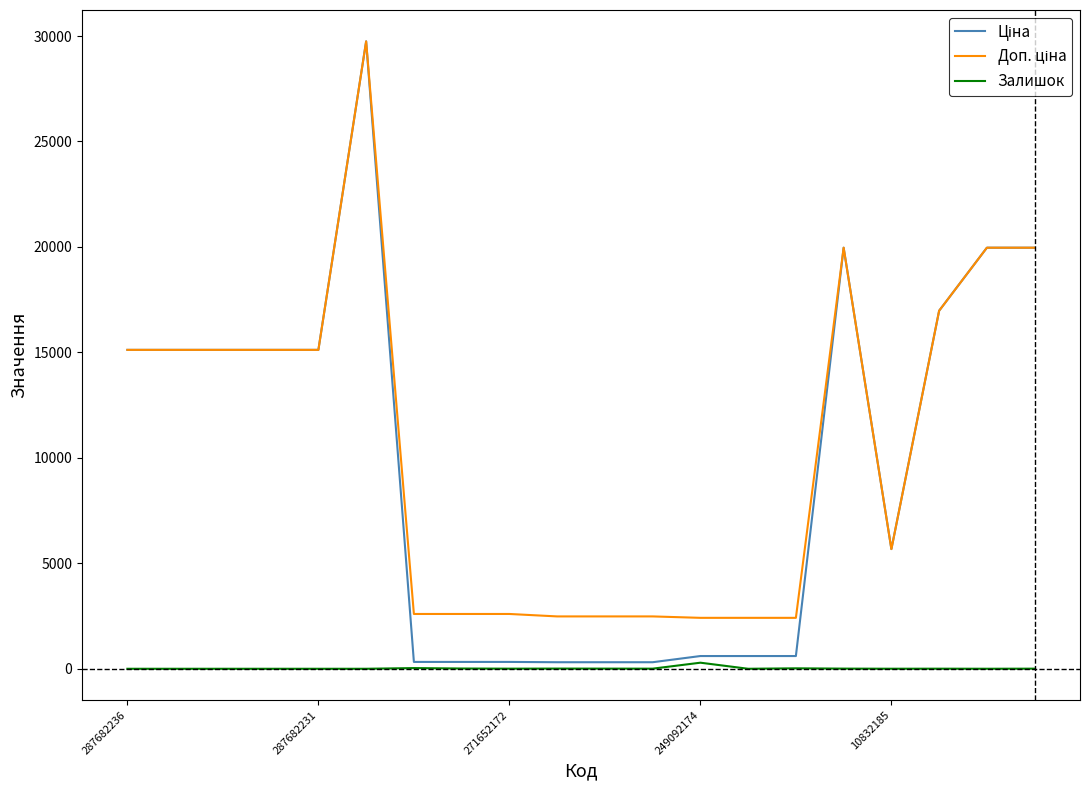

How many lines are shown in the chart?

3